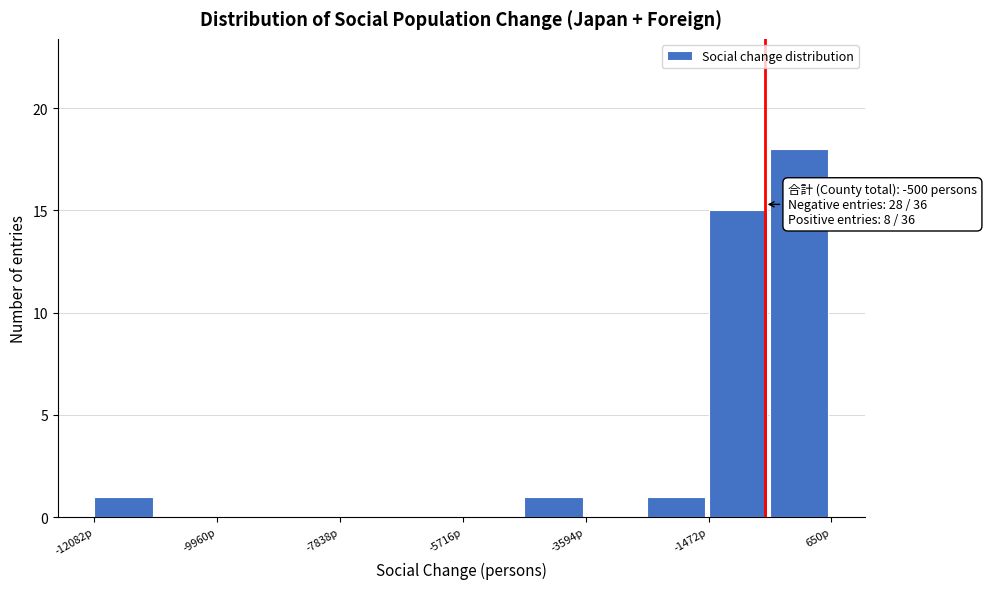

Read against the x-axis, roughly where is the centre of the tallest bar?

0